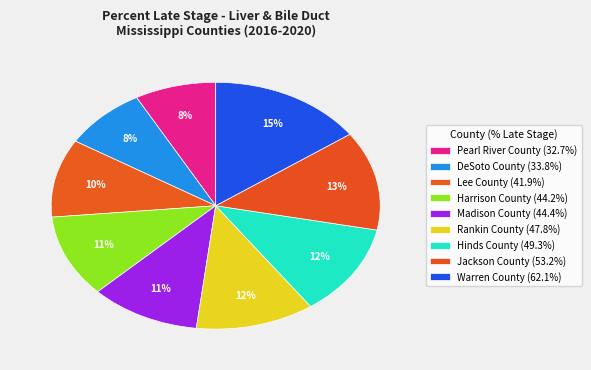

Do Hinds County and Rankin County together represent more than half of the pie?

No